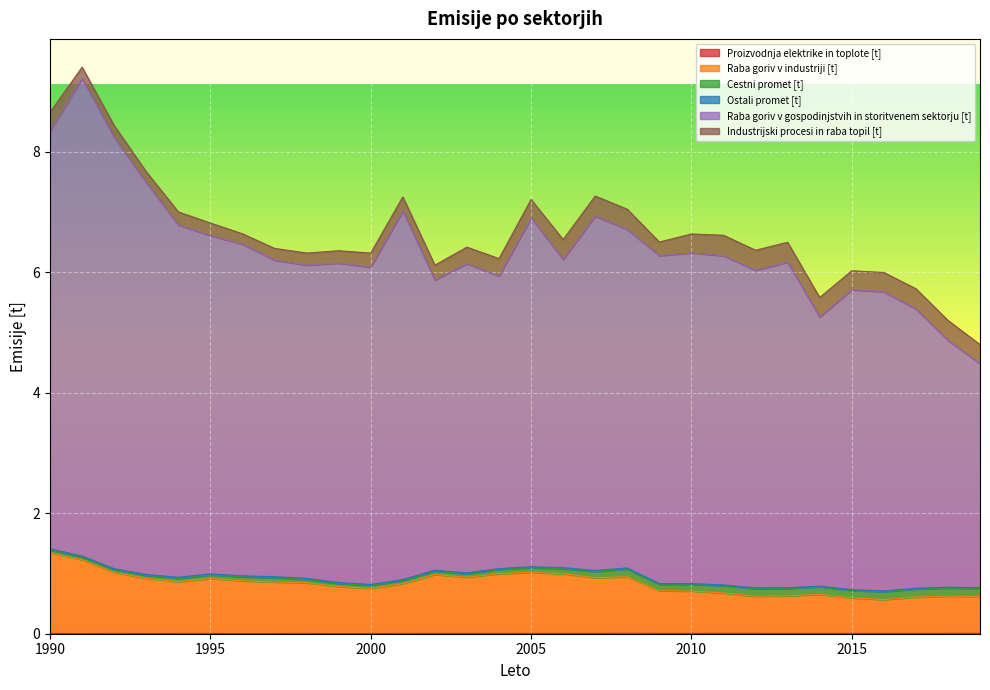

True or false: Raba goriv v industriji [t] and Proizvodnja elektrike in toplote [t] intersect in this chart.

False